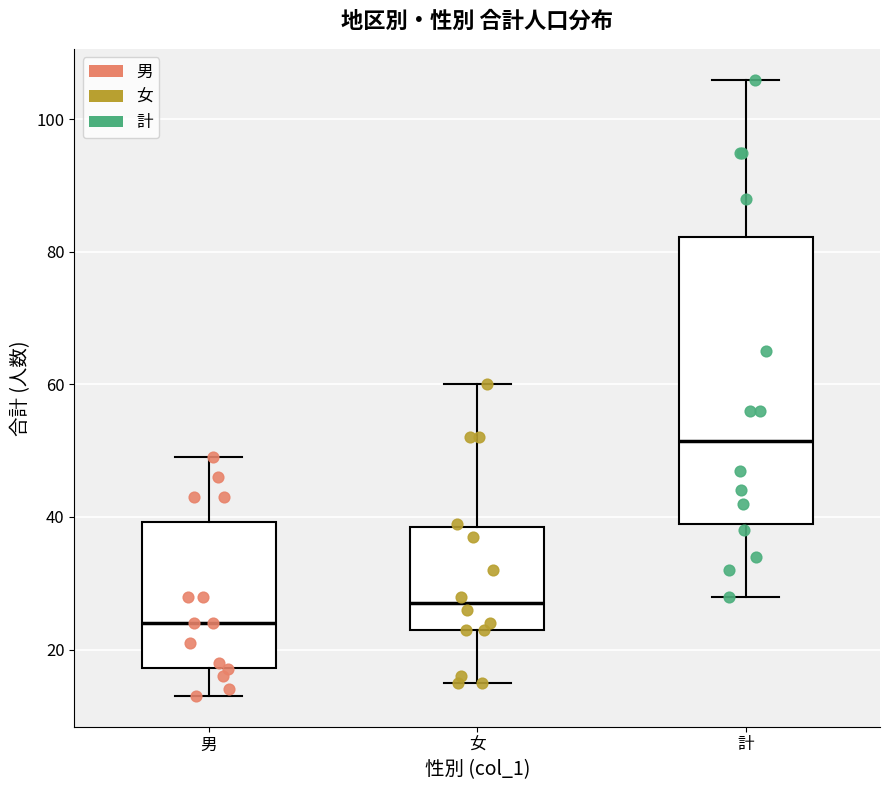

Reading left to right, transcribe this box plot: for each box, give where its median line is, the range the box spans, and where its two whiskers end, as read against the y-axis. The values are not printed on the chart, so give them approximately, as read against the axis.

男: median 24, box 18 to 40, whiskers 14 to 50
女: median 28, box 24 to 38, whiskers 16 to 60
計: median 52, box 40 to 82, whiskers 28 to 106